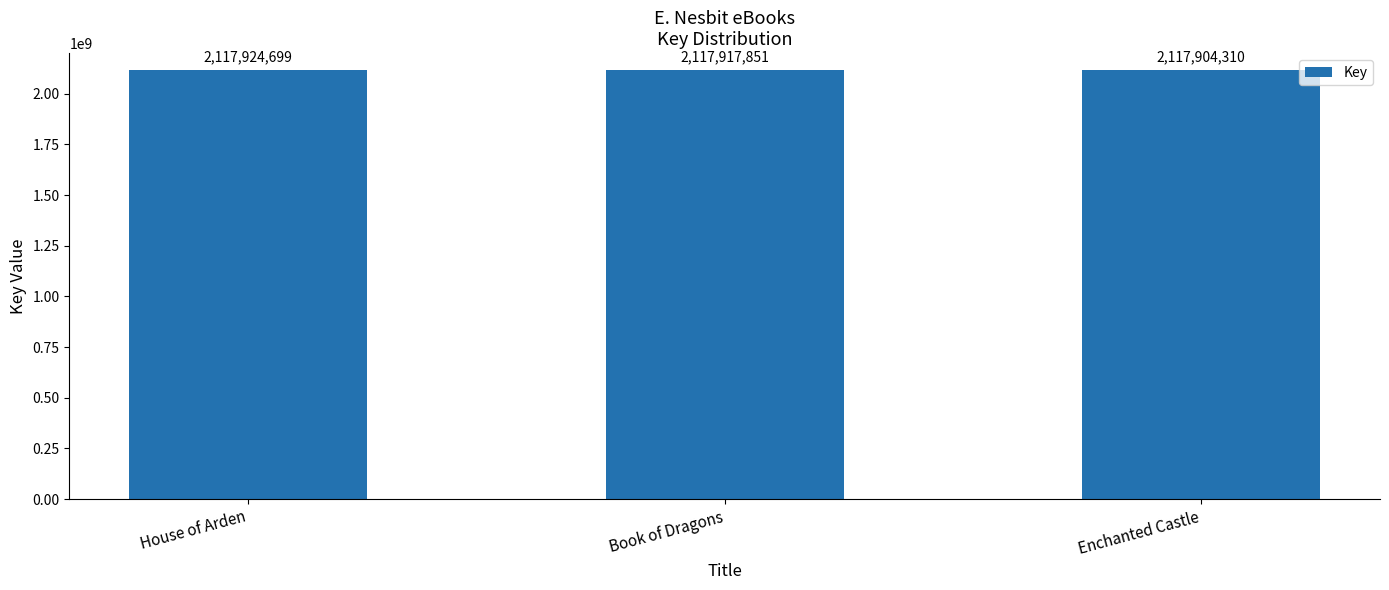

What is the label of the 2nd bar from the left?

Book of Dragons